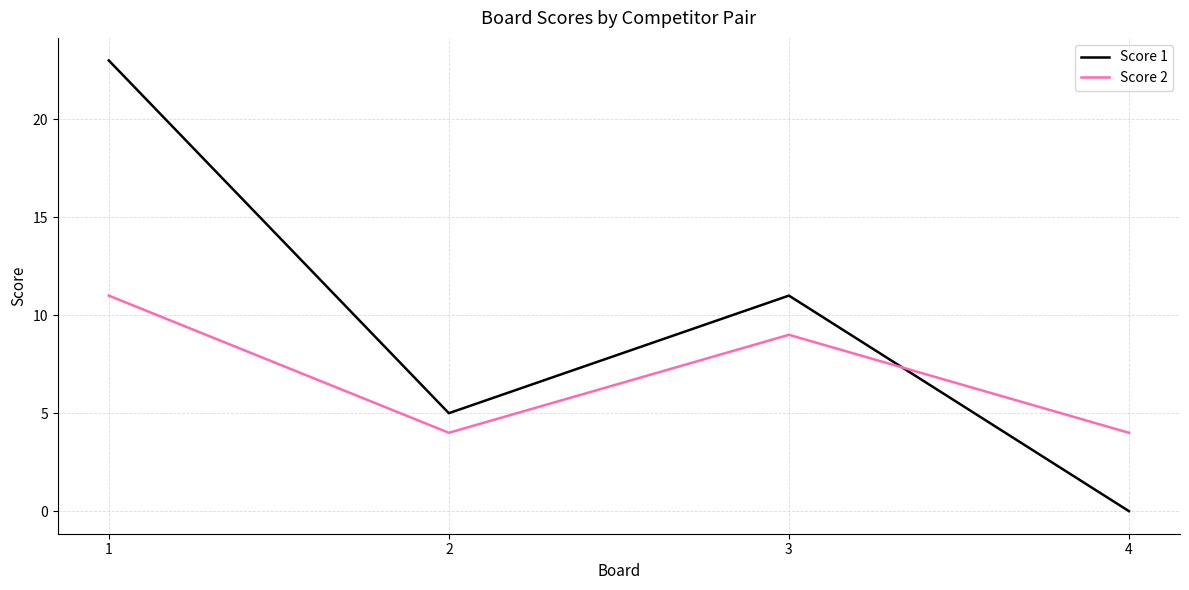

What is the sum of the Score 2 values at 2 and 1?

15